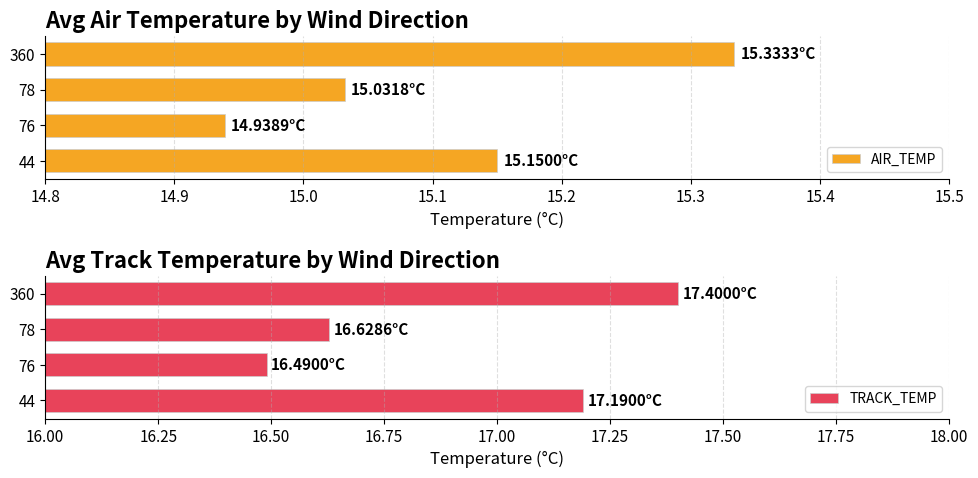

List the labels in order of AIR_TEMP value, largest first.

360, 44, 78, 76